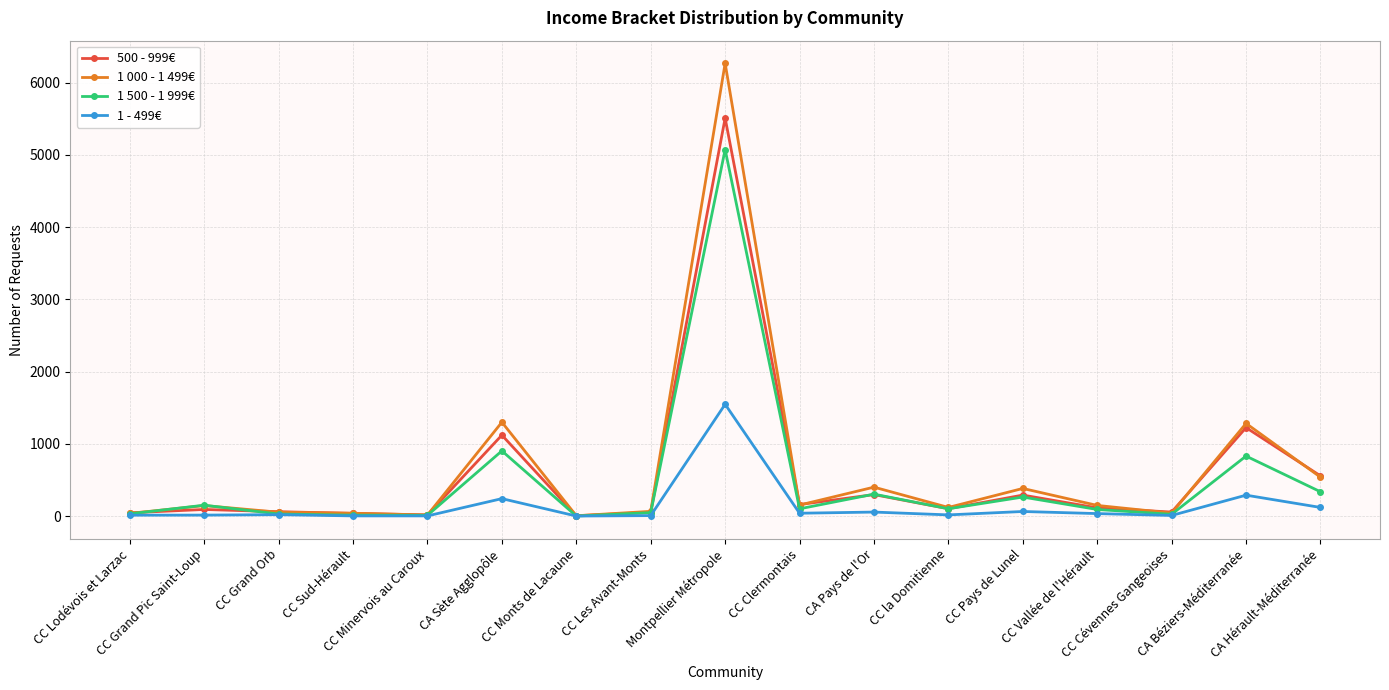

Which series has the largest range (max minus min)?

1 000 - 1 499€